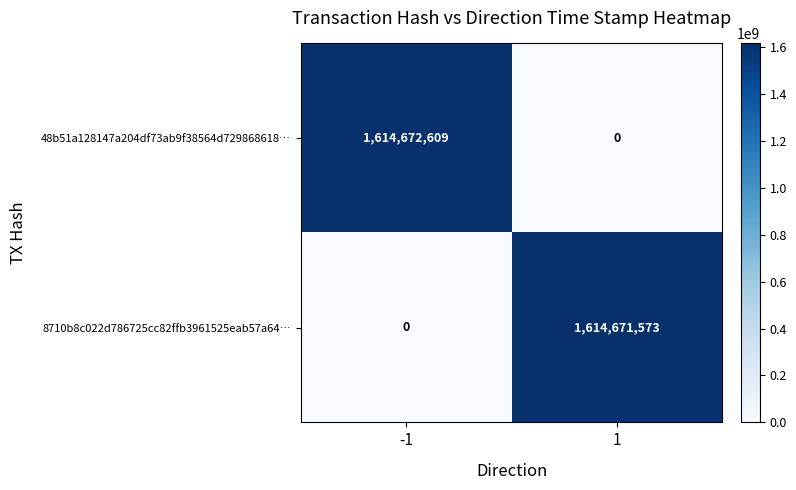

What is the total value across all series at -1?

1614672609